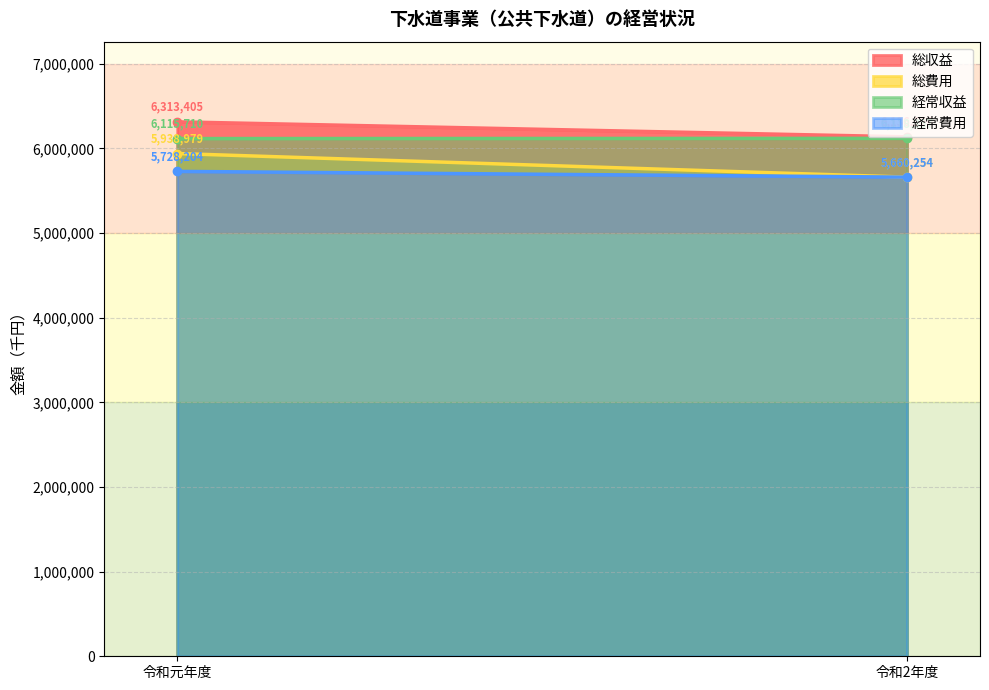

Which label corresponds to the largest value in the chart?

令和元年度